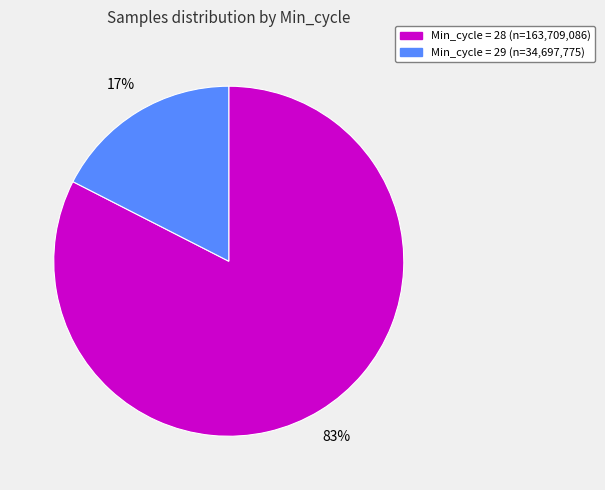

Does any single category account for the majority?

Yes